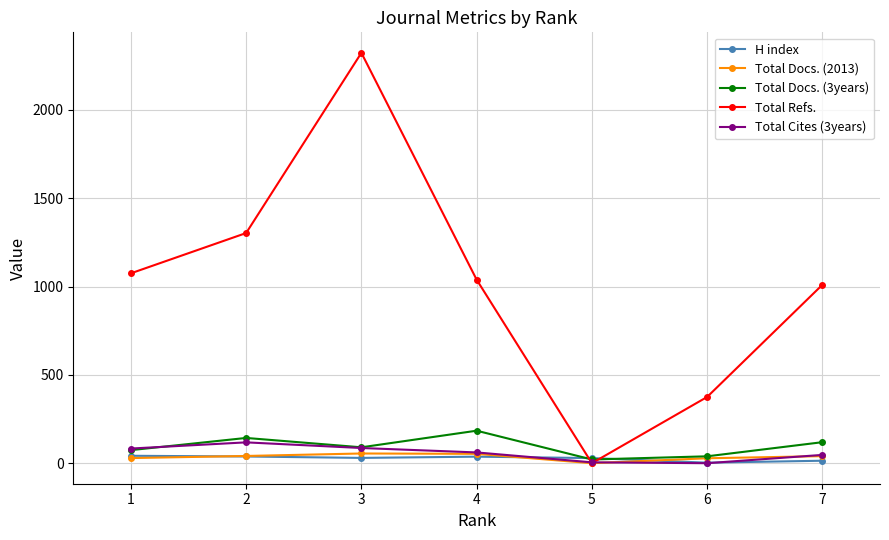

What is the greatest value displayed?

2323